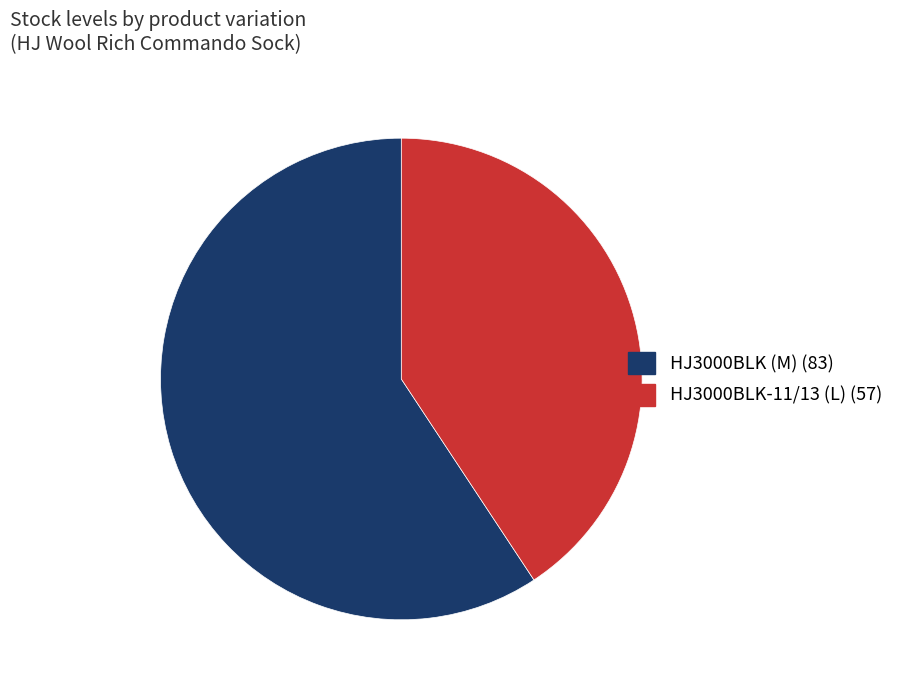

Which has a higher value, HJ3000BLK-11/13 (L) or HJ3000BLK (M)?

HJ3000BLK (M)